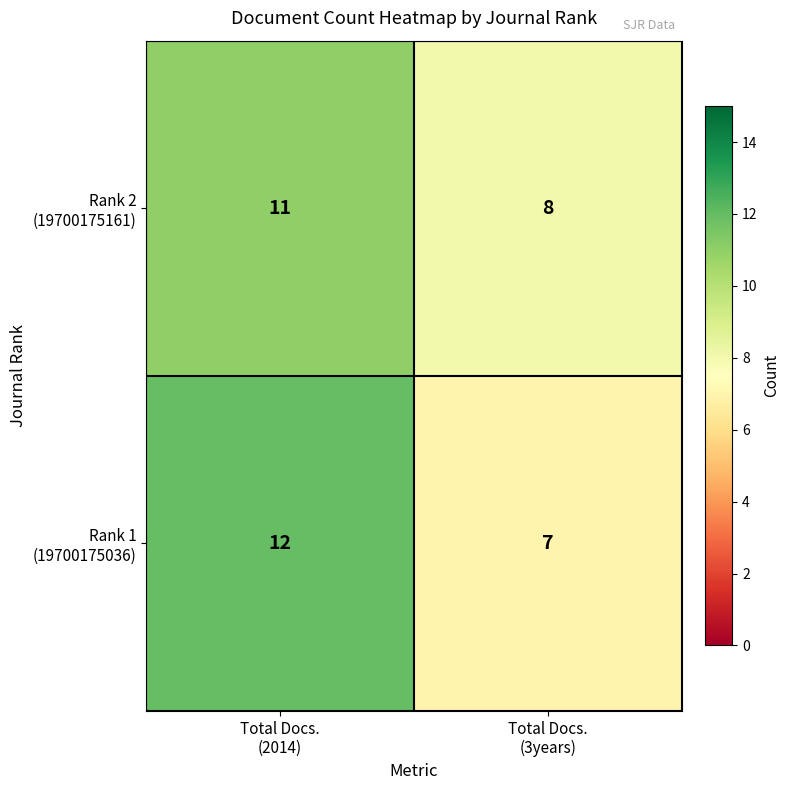

What is the maximum value shown in the chart?

12